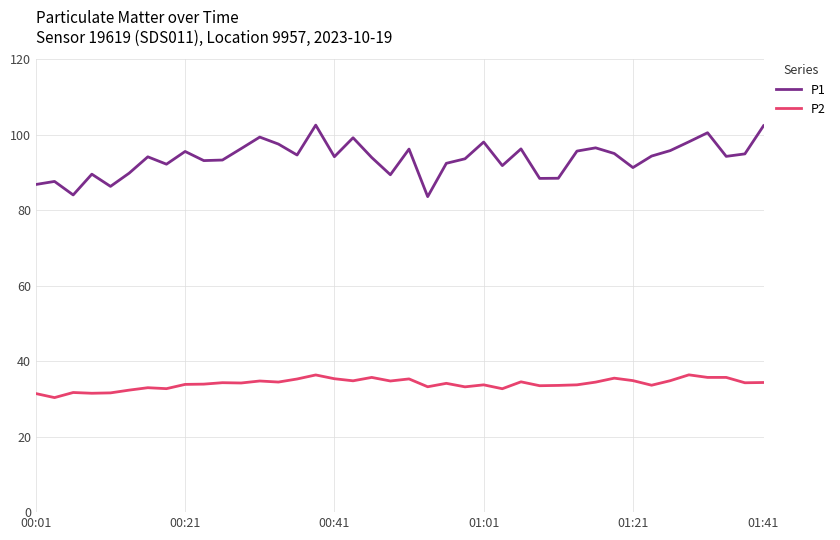

What is the difference between the maximum and minimum values in the P2 series?

6.0